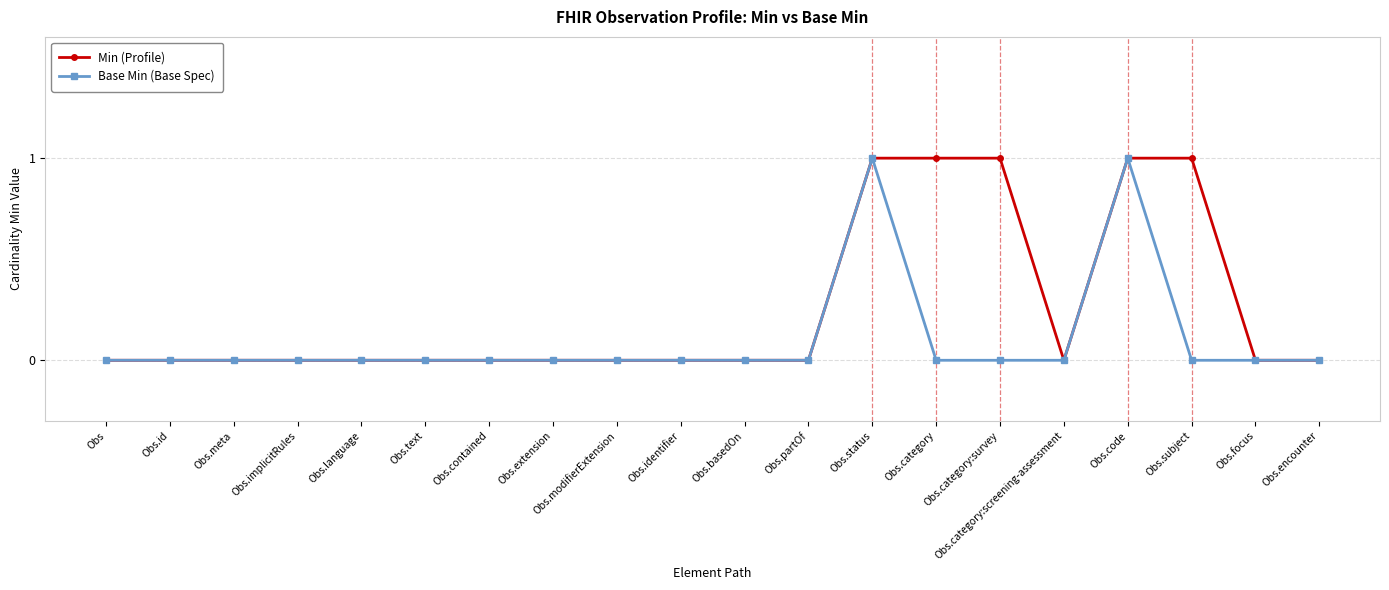

Is the value of Base Min (Base Spec) at Obs.implicitRules greater than the value of Min (Profile) at Obs.category?

No